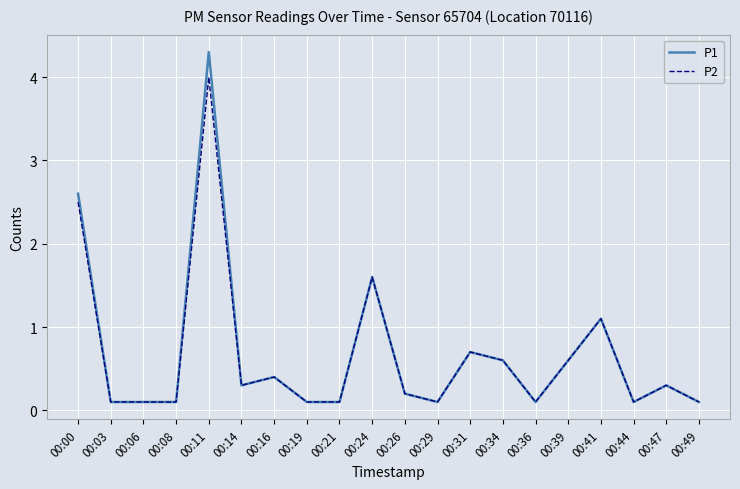

Which series has the widest spread of values?

P1